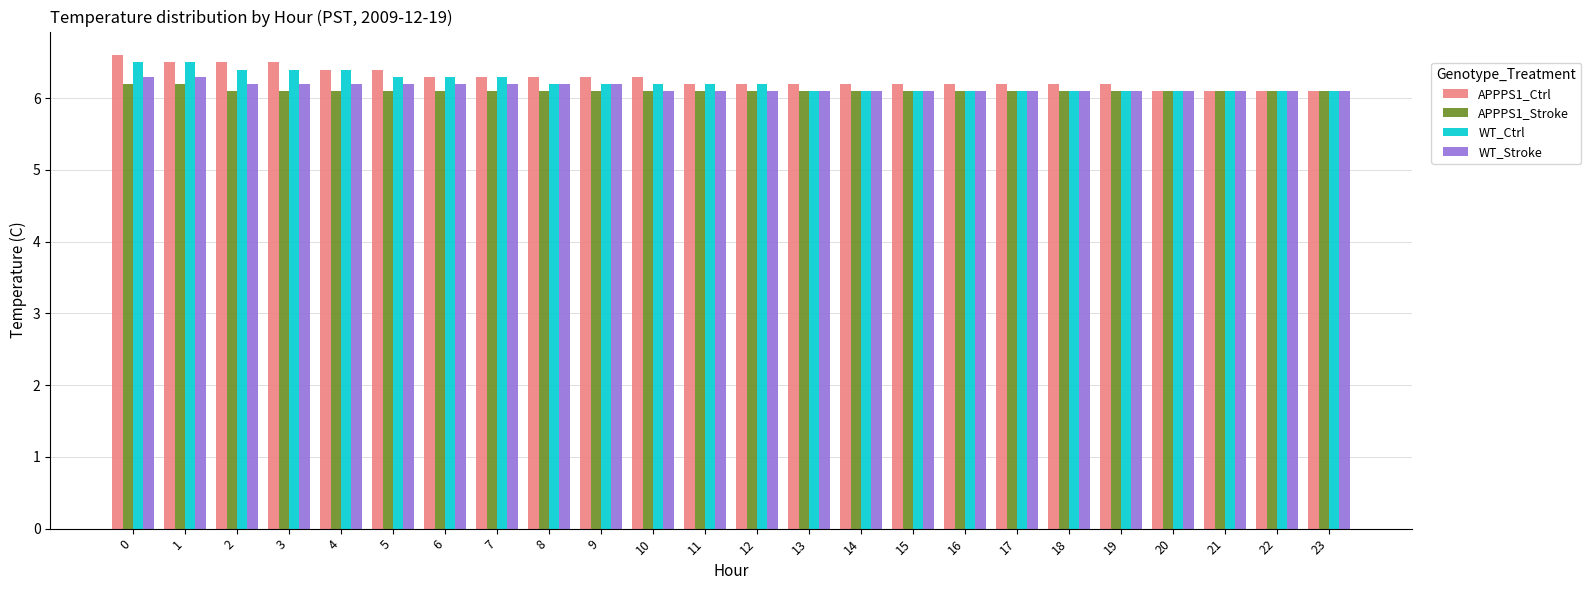

The value of WT_Stroke at 0 is 6.3. True or false?

True